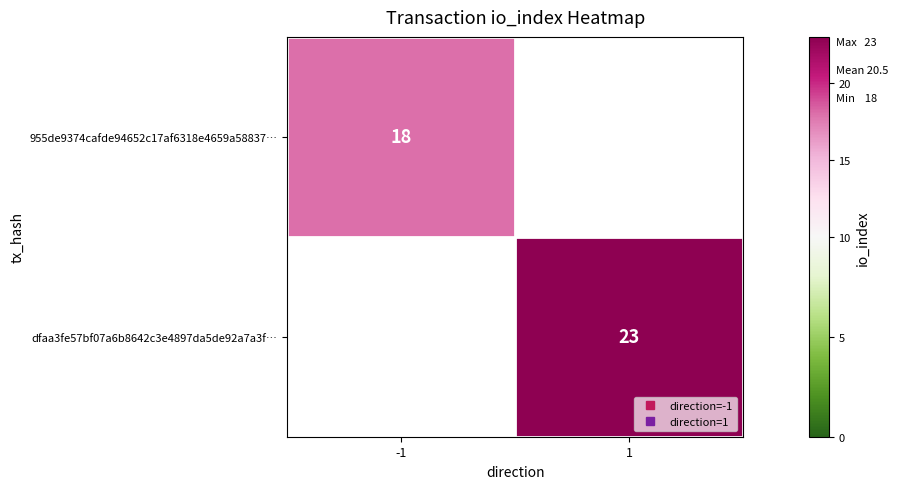

Is the value of dfaa3fe57bf07a6b8642c3e4897da5de92a7a3f… at -1 greater than the value of 955de9374cafde94652c17af6318e4659a58837… at 1?

No